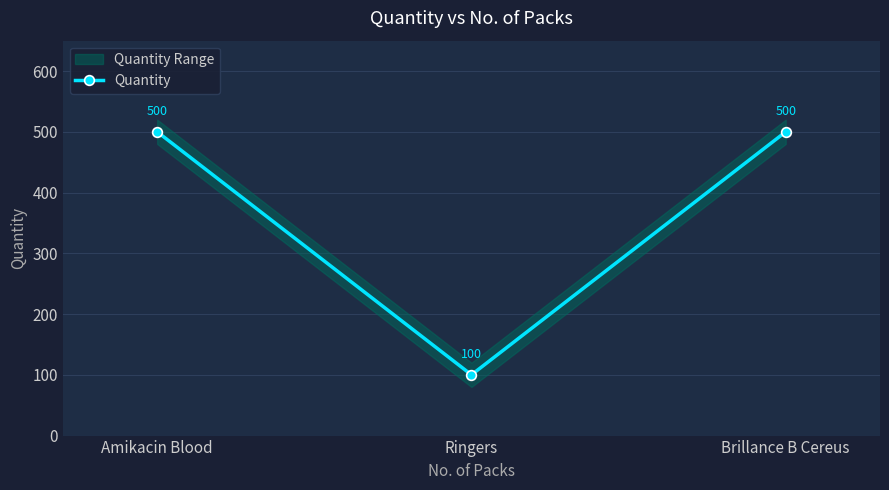

What is the label of the 2nd point from the left?

Ringers